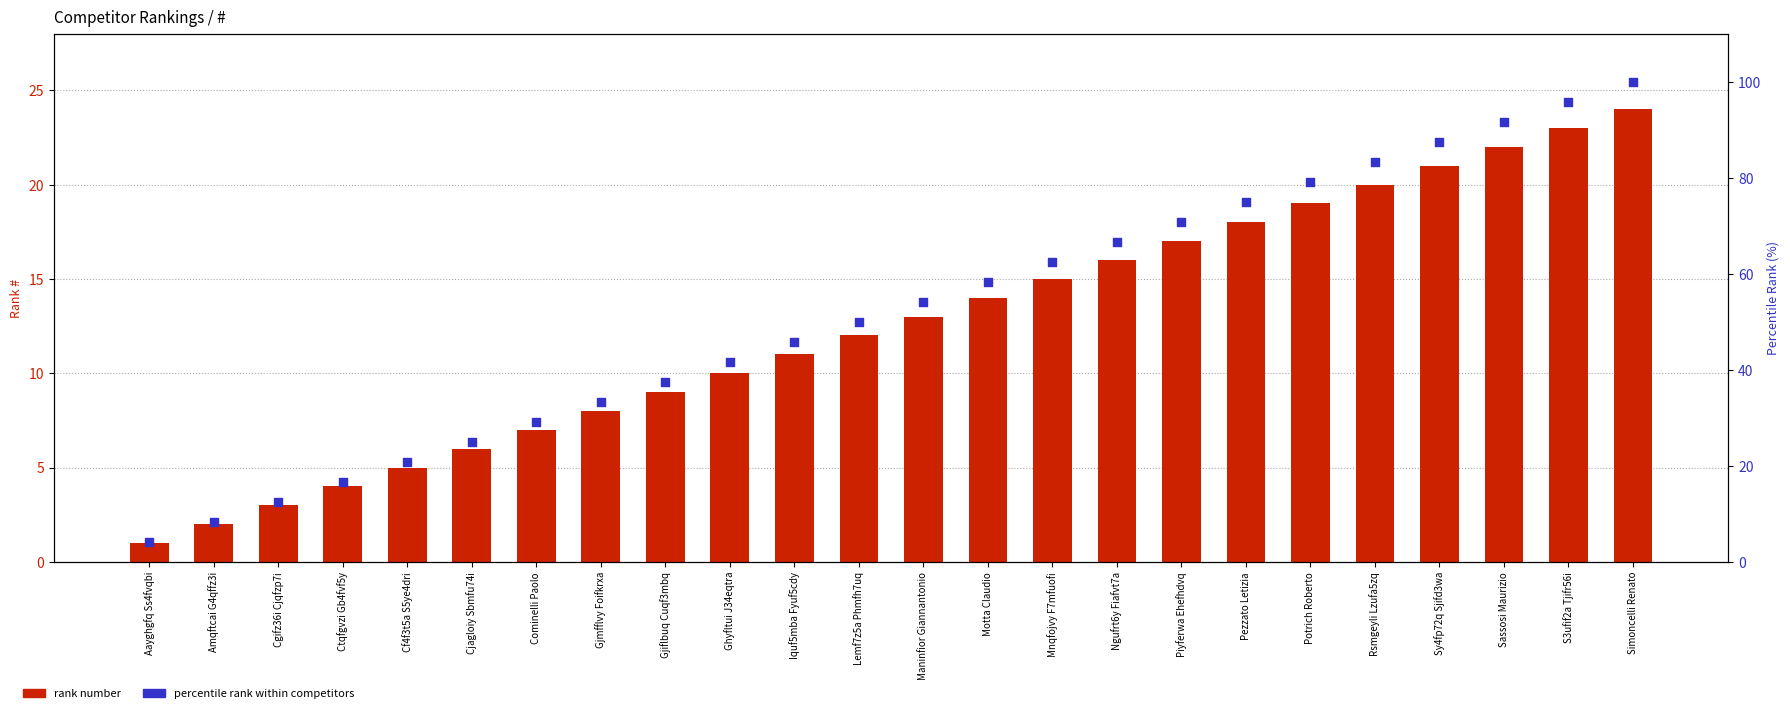

Which series has the largest total across all categories?

percentile rank